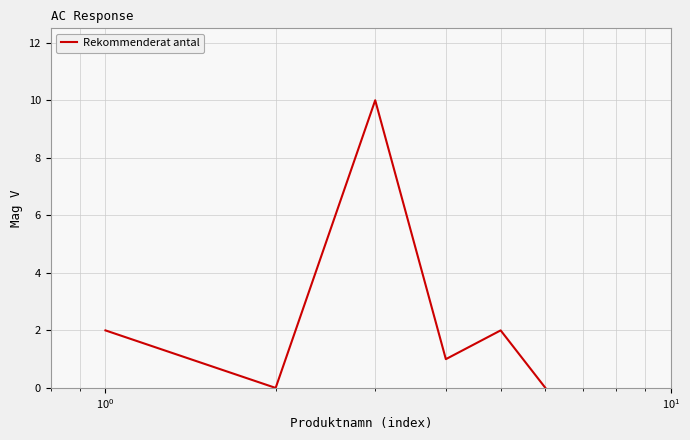

True or false: there are more than 0 points higher than both neighbors.

True